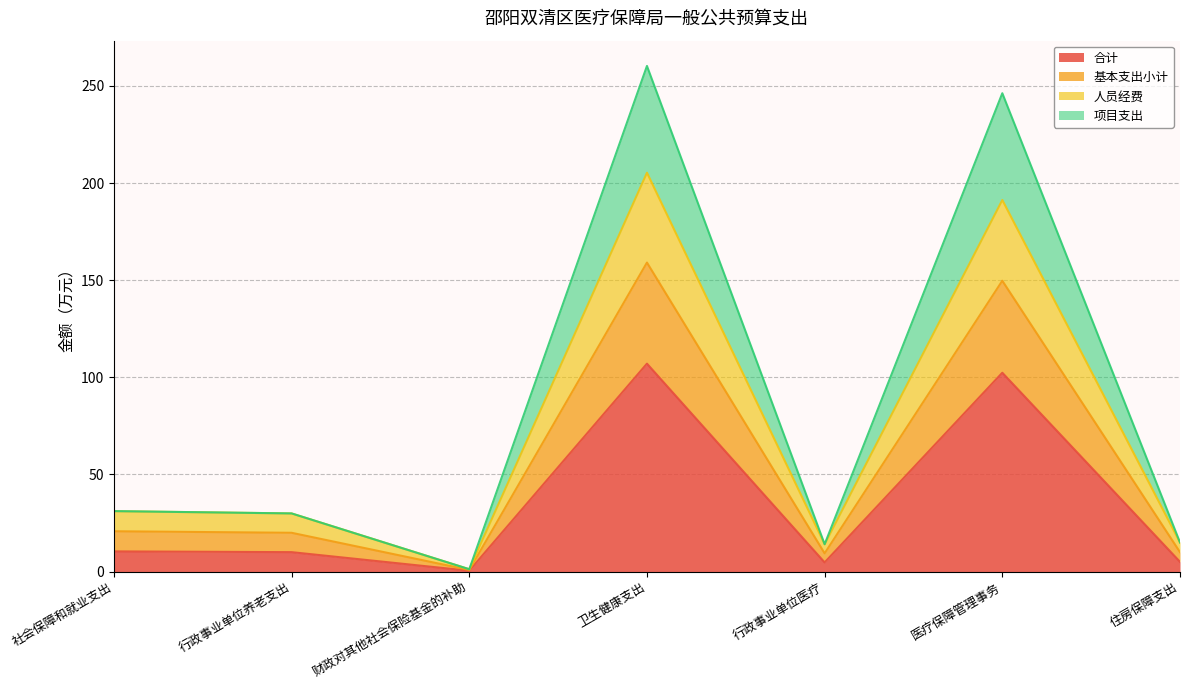

How many distinct data groups are displayed?

4